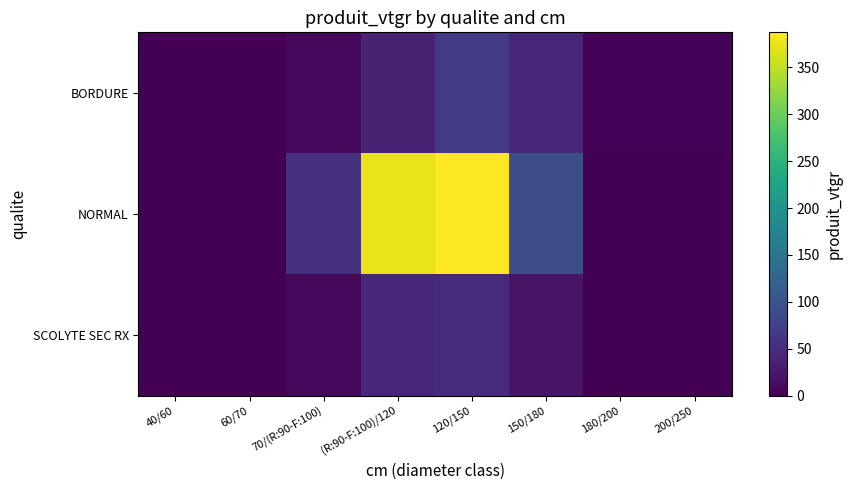

Rank the series by their maximum value, from highest to lowest.

NORMAL, BORDURE, SCOLYTE SEC RX